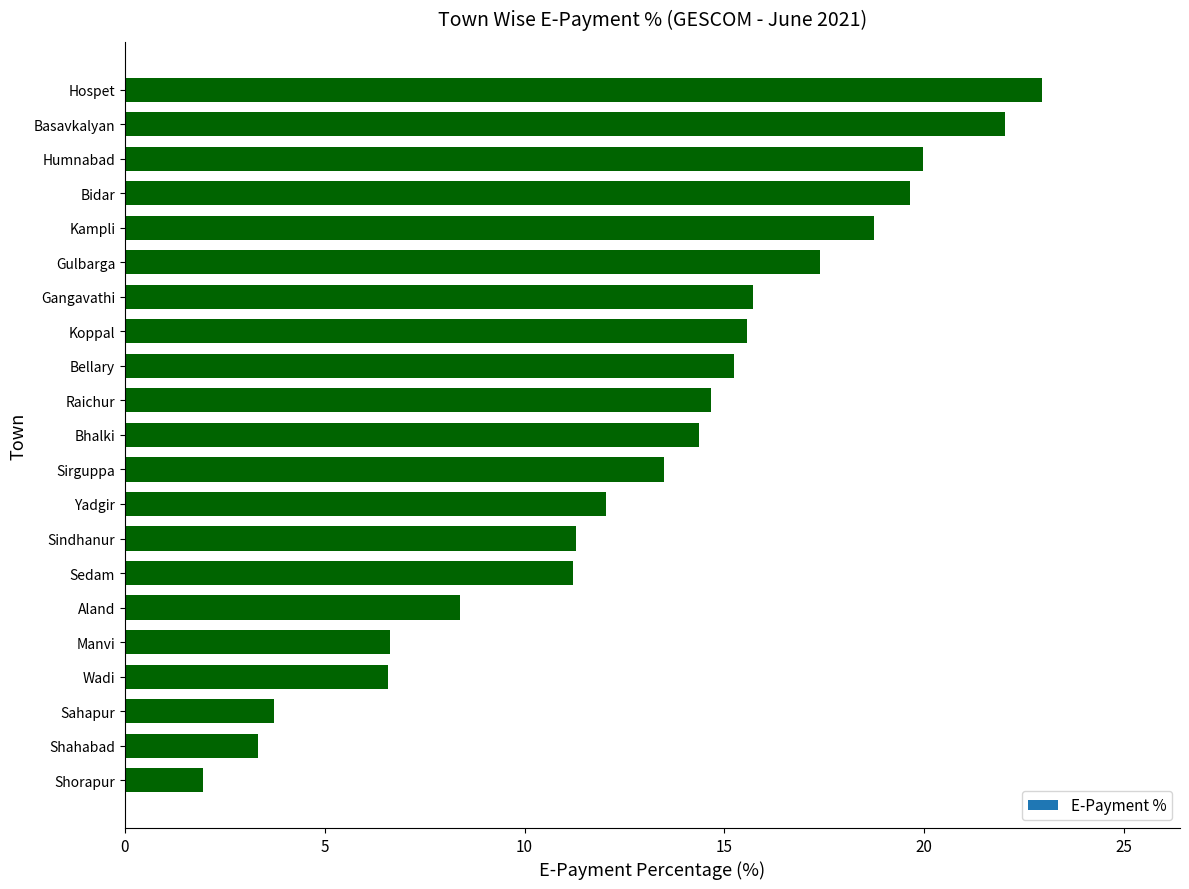

What is the ratio of the value at Kampli to the value at Bidar?

1.0